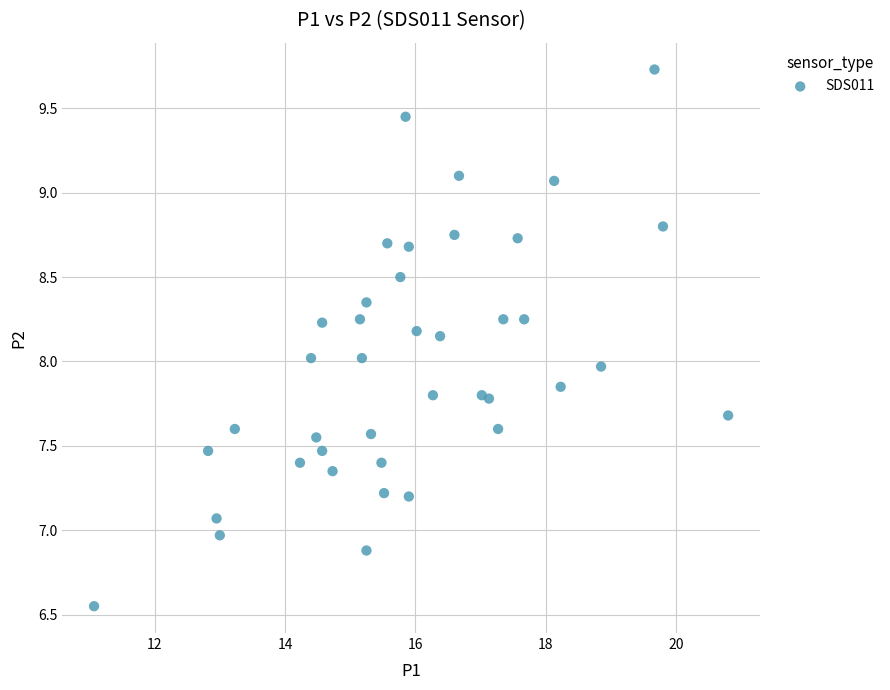

What is the range of X values (max minus min)?

9.7